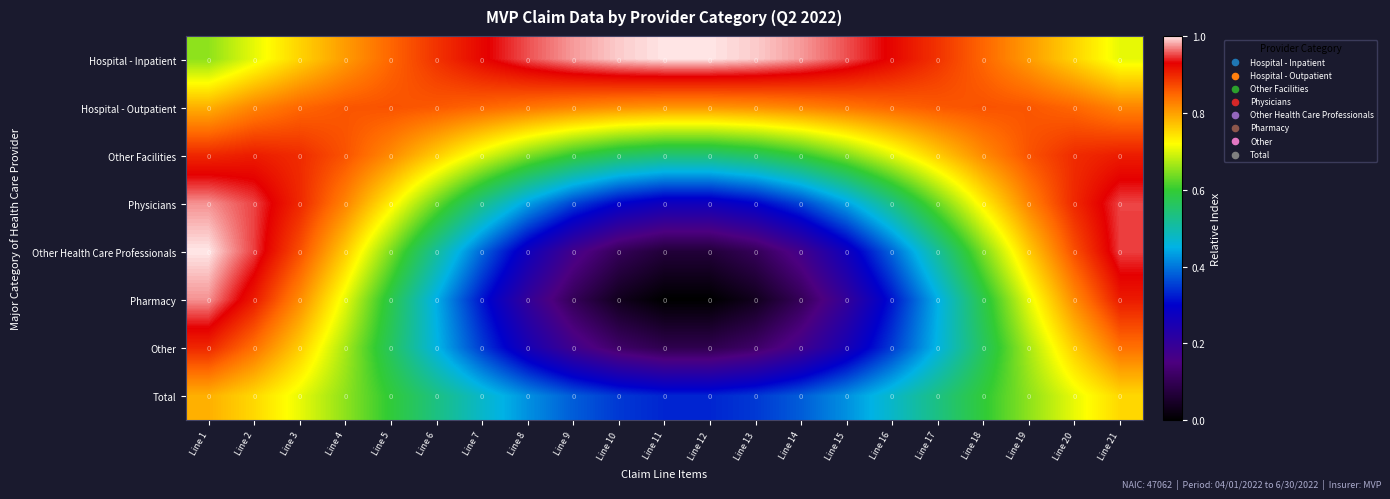

What value does the Other series have at Line 18?

0.6